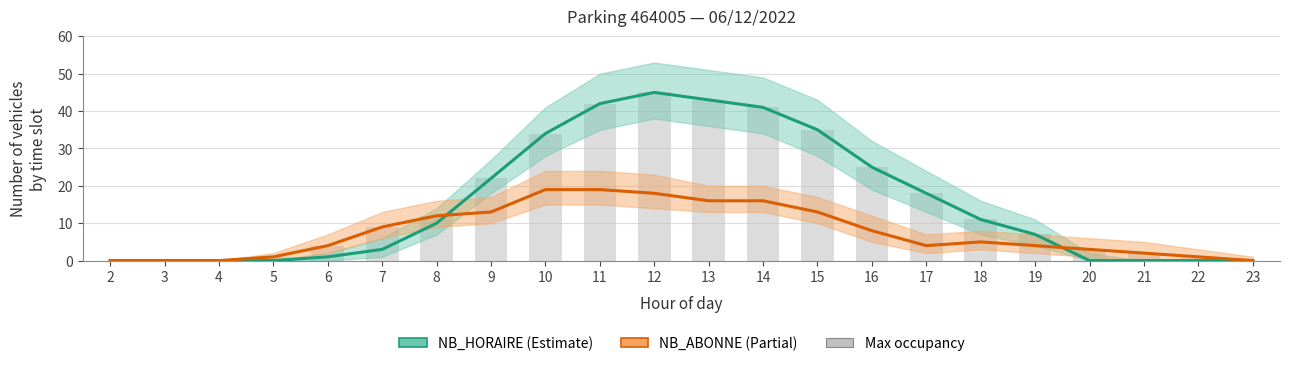

Is it true that NB_ABONNE equals 3 at 15?

False